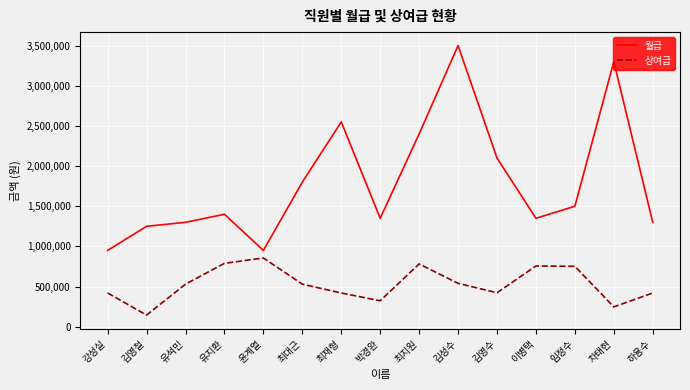

Where is the first local minimum for 월급?

윤계열